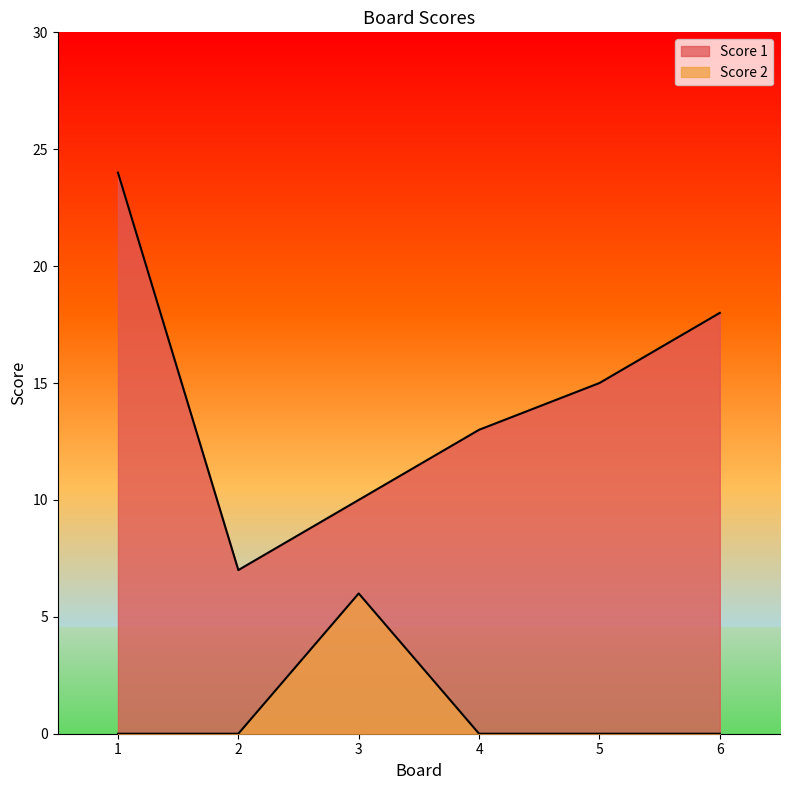

What is the average value of the Score 2 series?

1